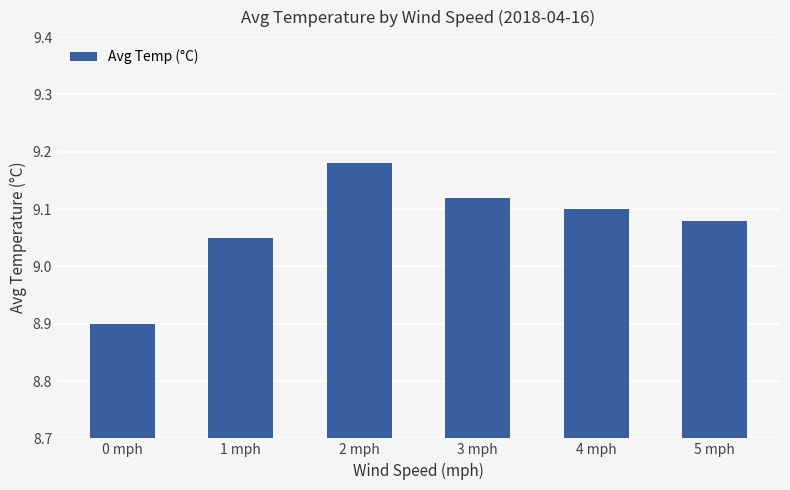

List the labels in order of value, smallest first.

0 mph, 1 mph, 5 mph, 4 mph, 3 mph, 2 mph